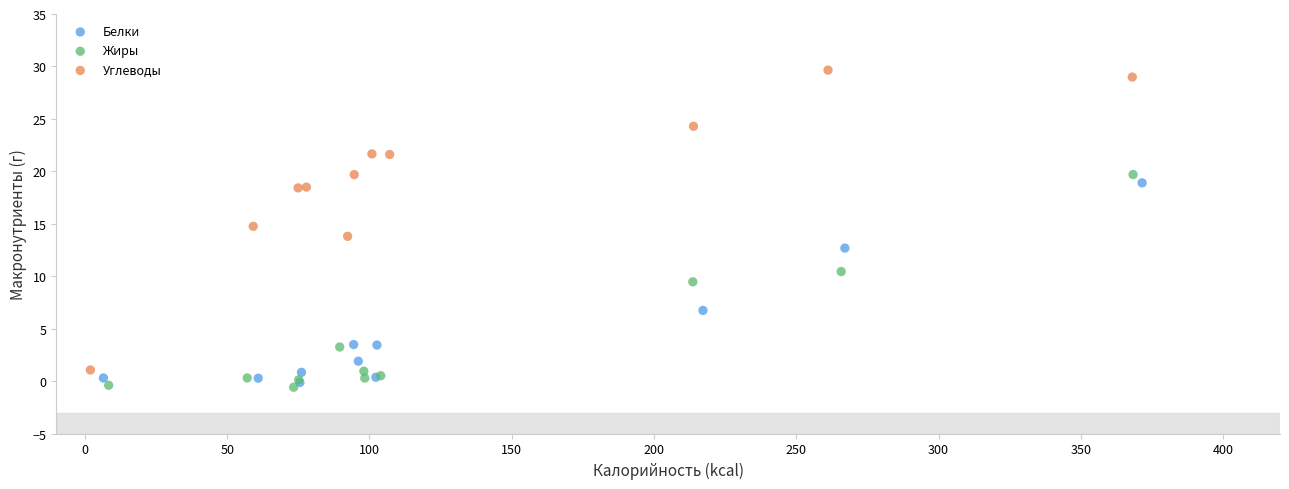

Which series contains the highest Y value?

Углеводы